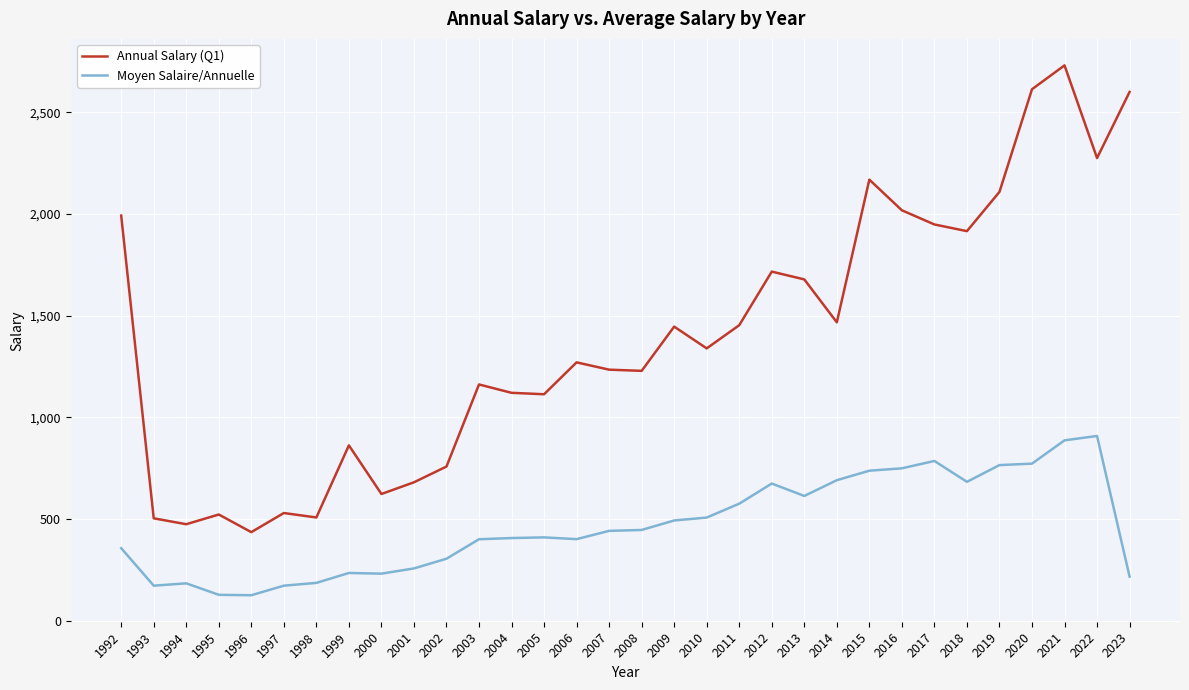

What is the sum of the Moyen Salaire/Annuelle values at 2003 and 2018?

1083.1